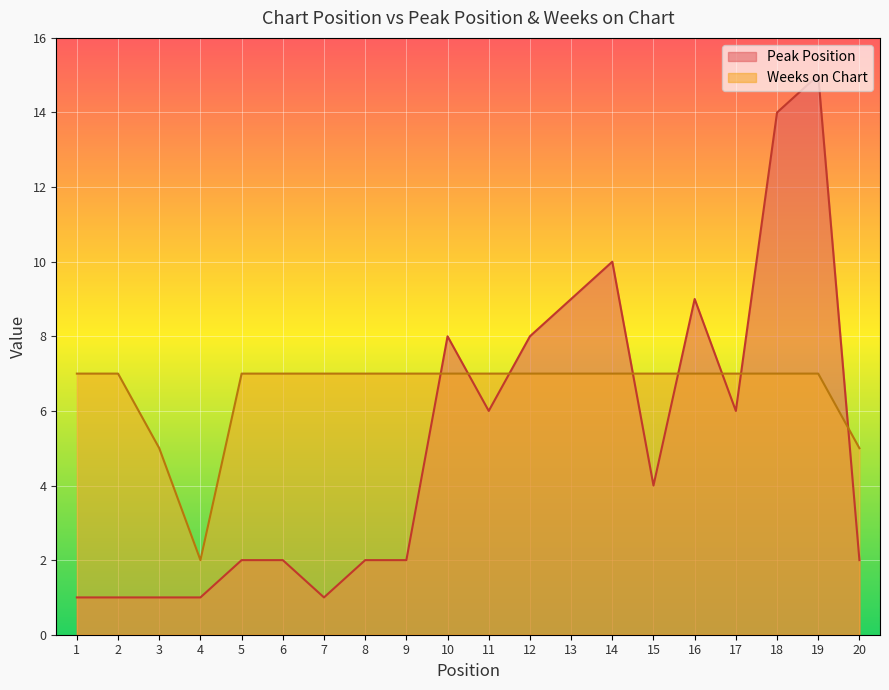

The Peak Position series shows 2 at 10. True or false?

False